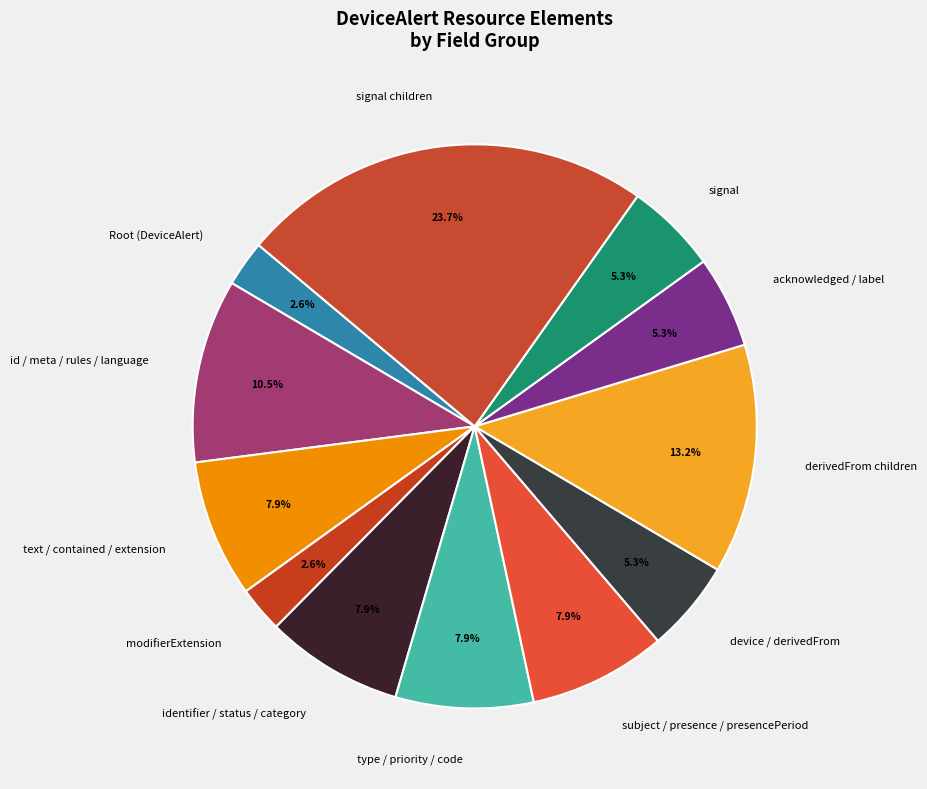

Is there a majority slice in this chart?

No